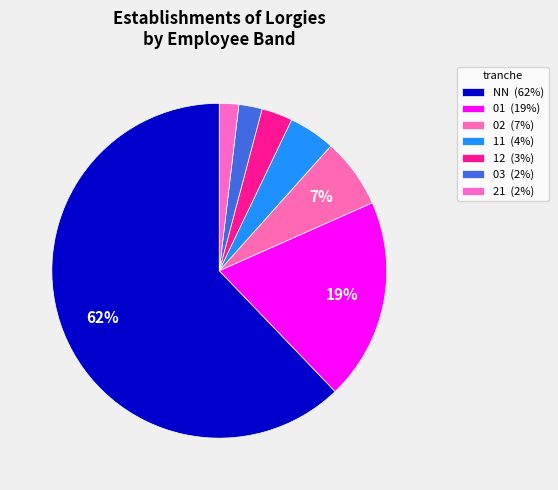

How many segments does this pie chart have?

7